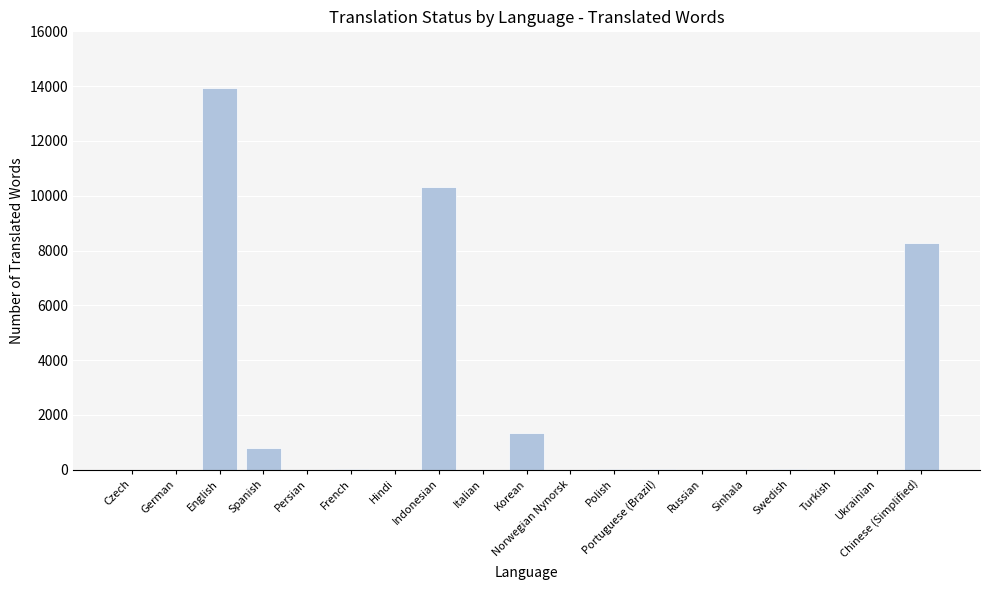

The chart shows a value of 4576 at Norwegian Nynorsk. True or false?

False